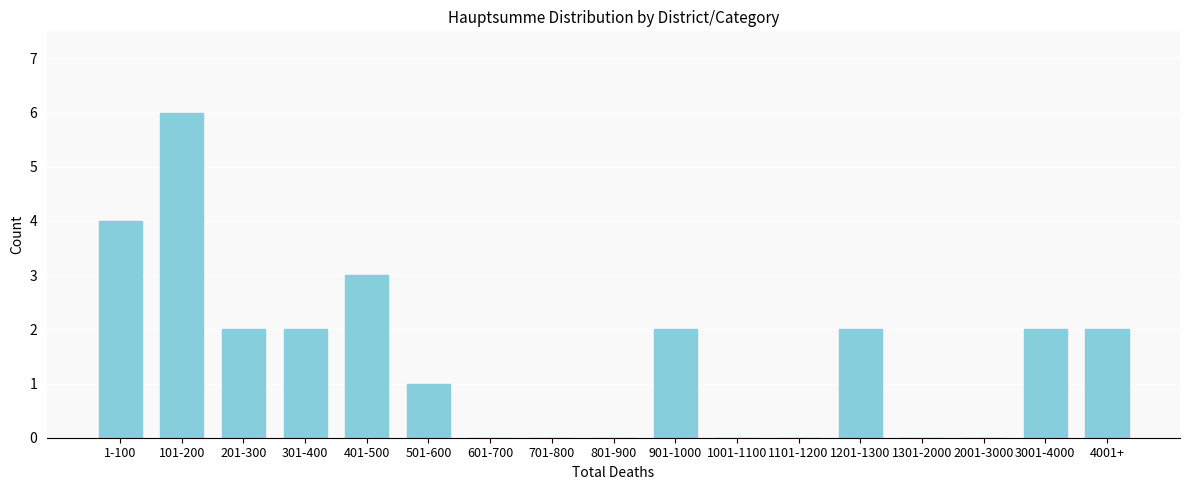

Reading left to right, extract all data points from this chart.

1-100=4	101-200=6	201-300=2	301-400=2	401-500=3	501-600=1	601-700=0	701-800=0	801-900=0	901-1000=2	1001-1100=0	1101-1200=0	1201-1300=2	1301-2000=0	2001-3000=0	3001-4000=2	4001+=2